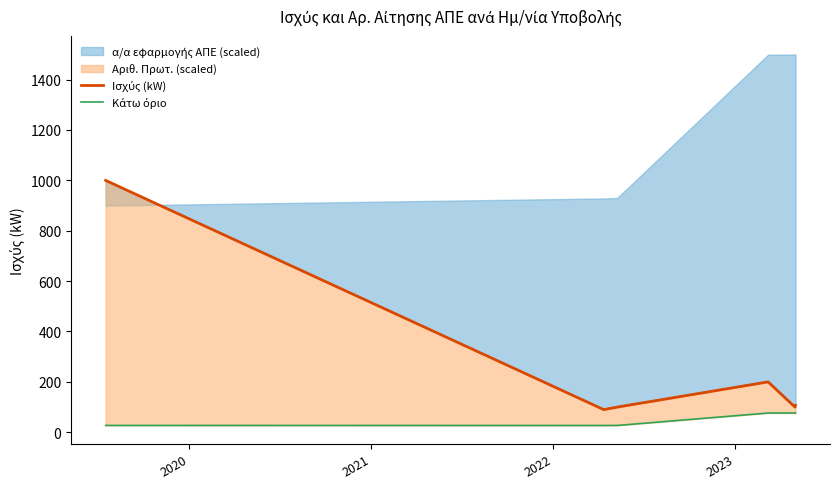

True or false: Κάτω όριο and Ισχύς (kW) intersect in this chart.

False